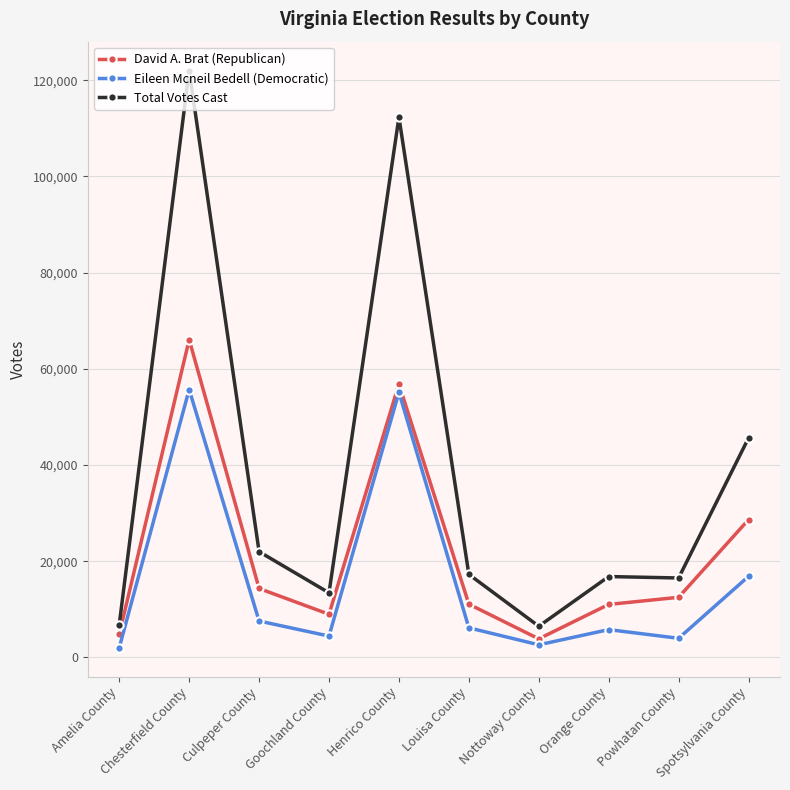

What is the label of the 3rd point from the left?

Culpeper County